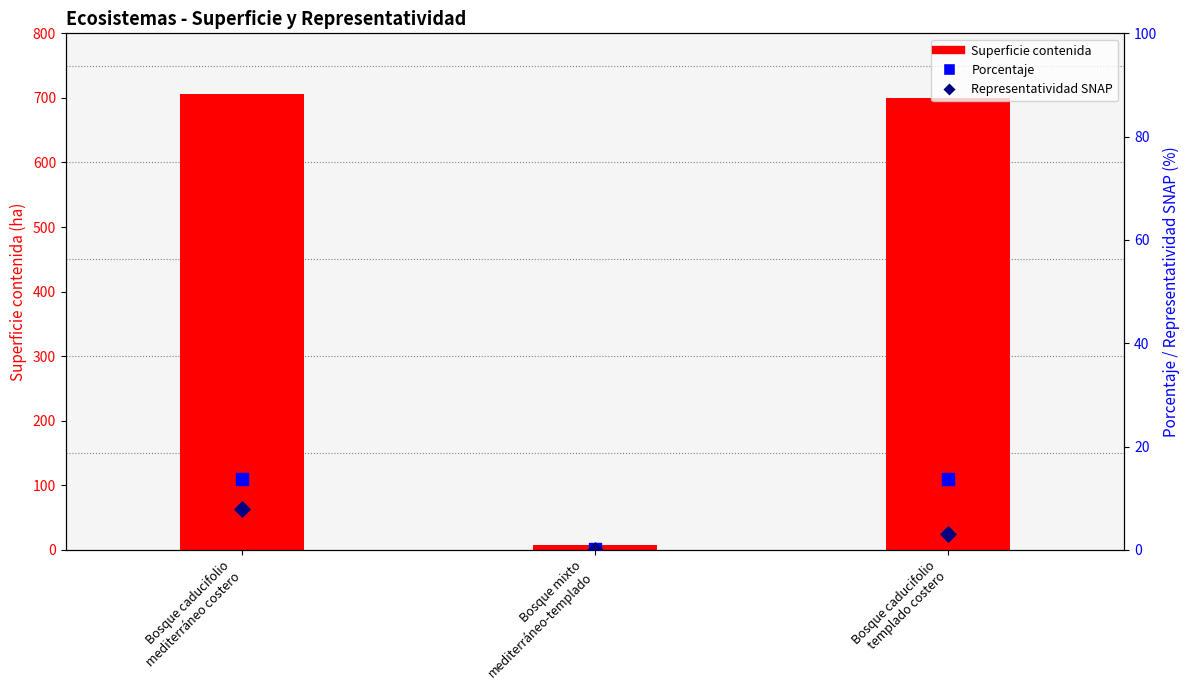

What is the total value across all series at Bosque mixto
mediterráneo-templado?

8.3